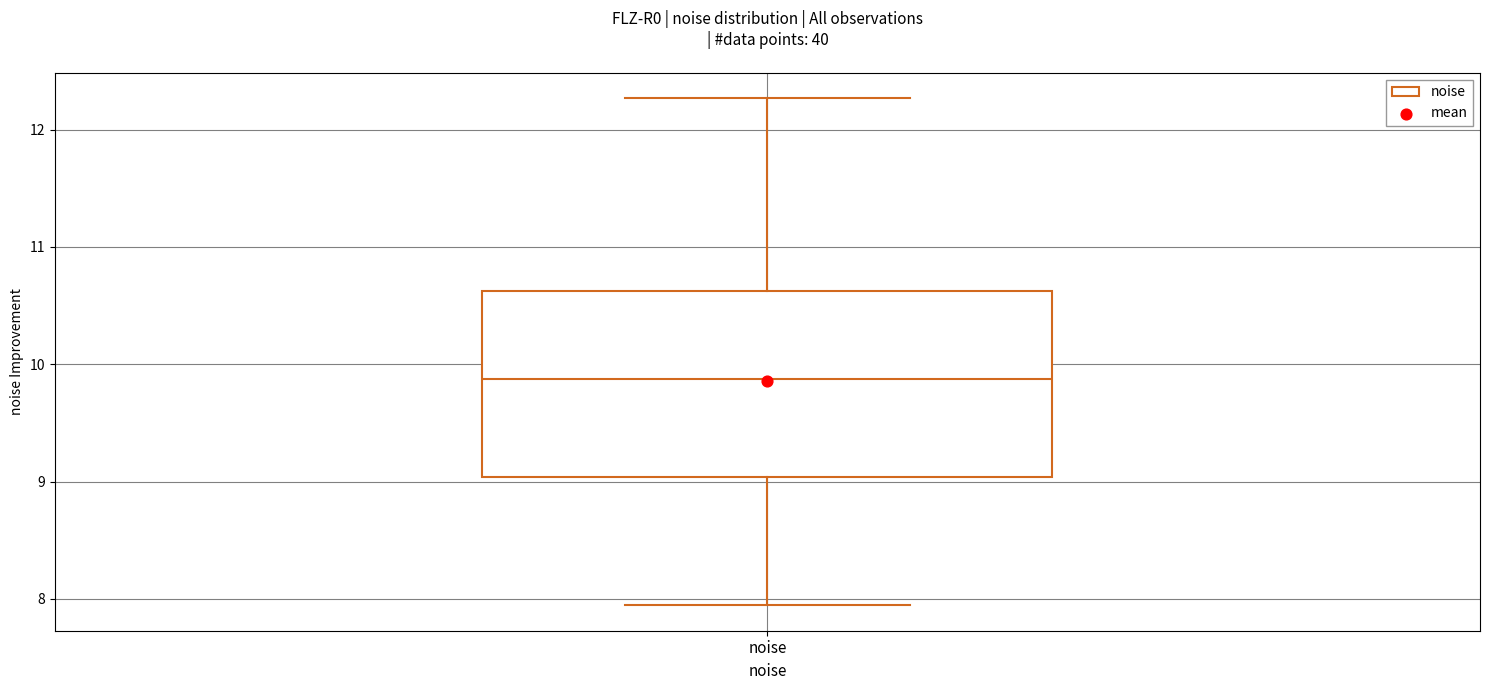

Where does the median line of the box for noise sit on the y-axis? The values are not printed on the chart, so give them approximately, as read against the axis.

9.9